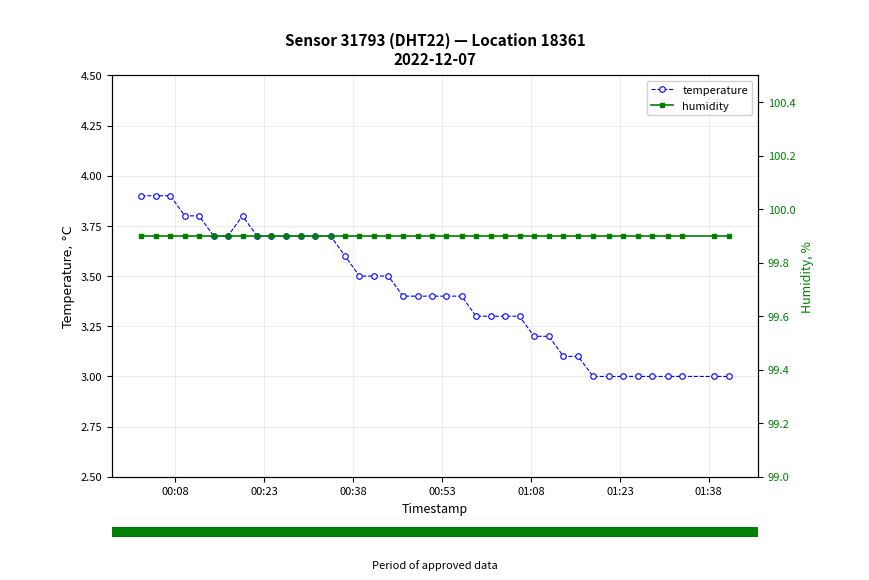

What is the value of the temperature point at the 1st from the left?

3.9